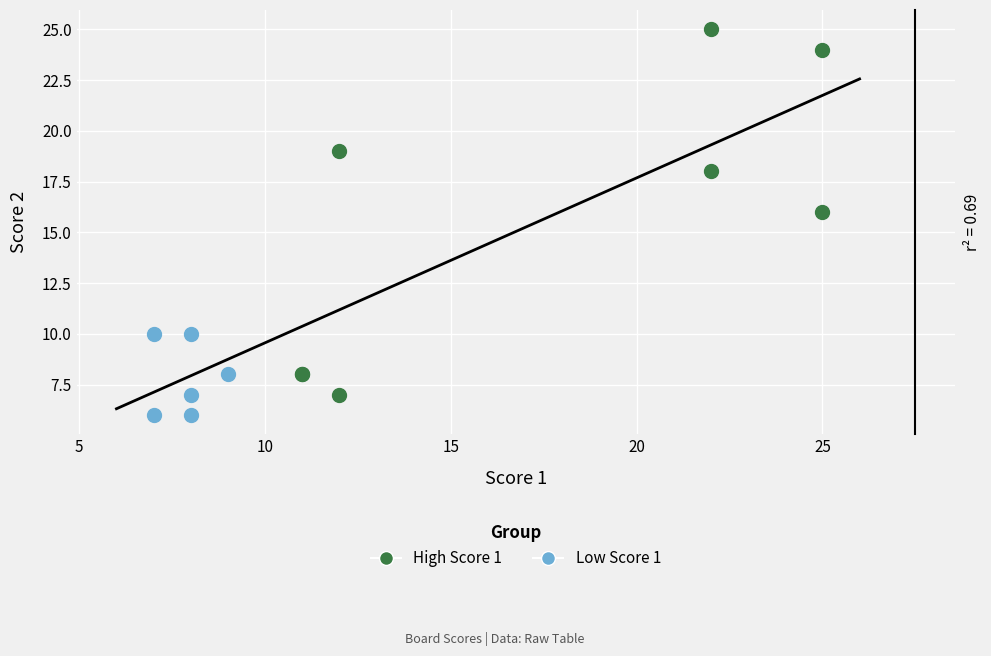

Which series contains the lowest Y value?

Low Score 1